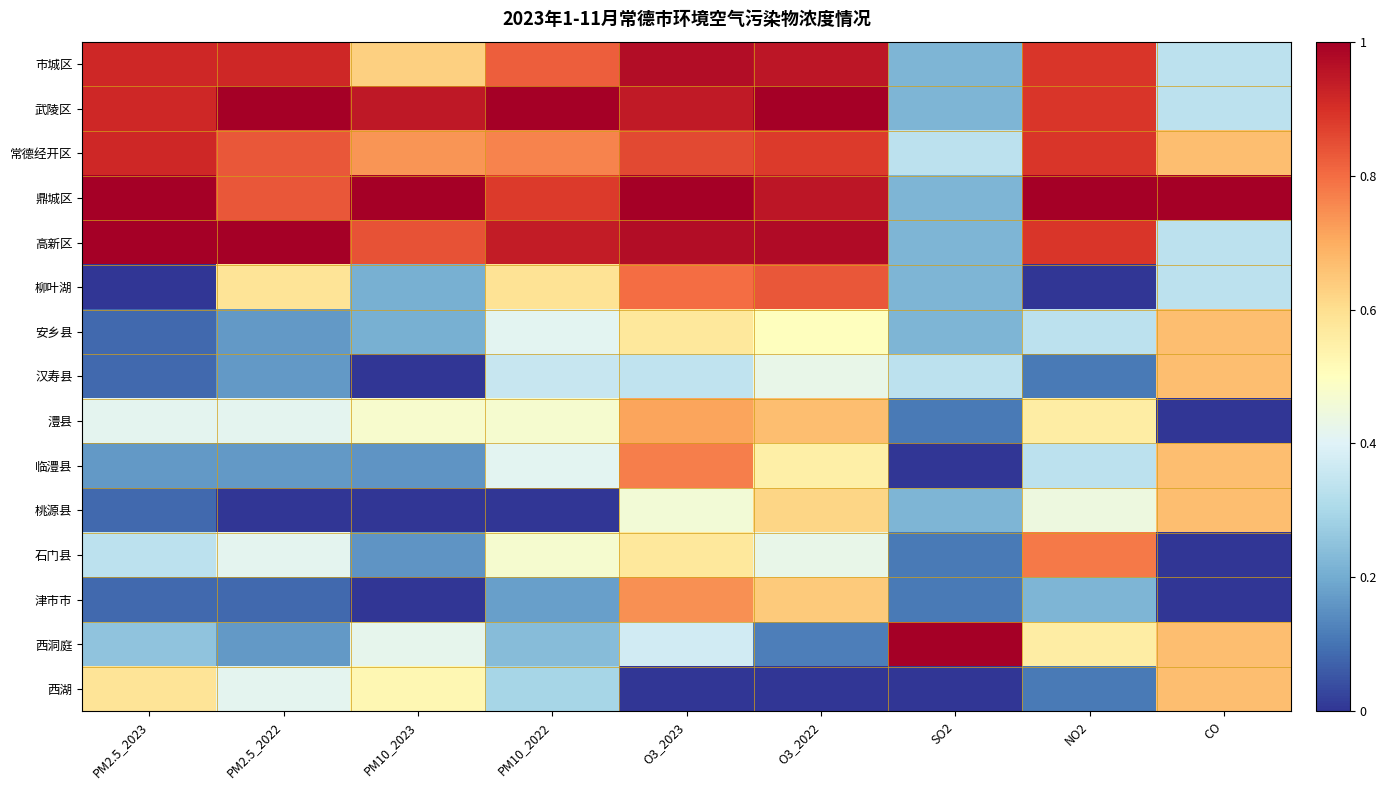

At which category does the chart reach its minimum across all series?

PM2.5_2023